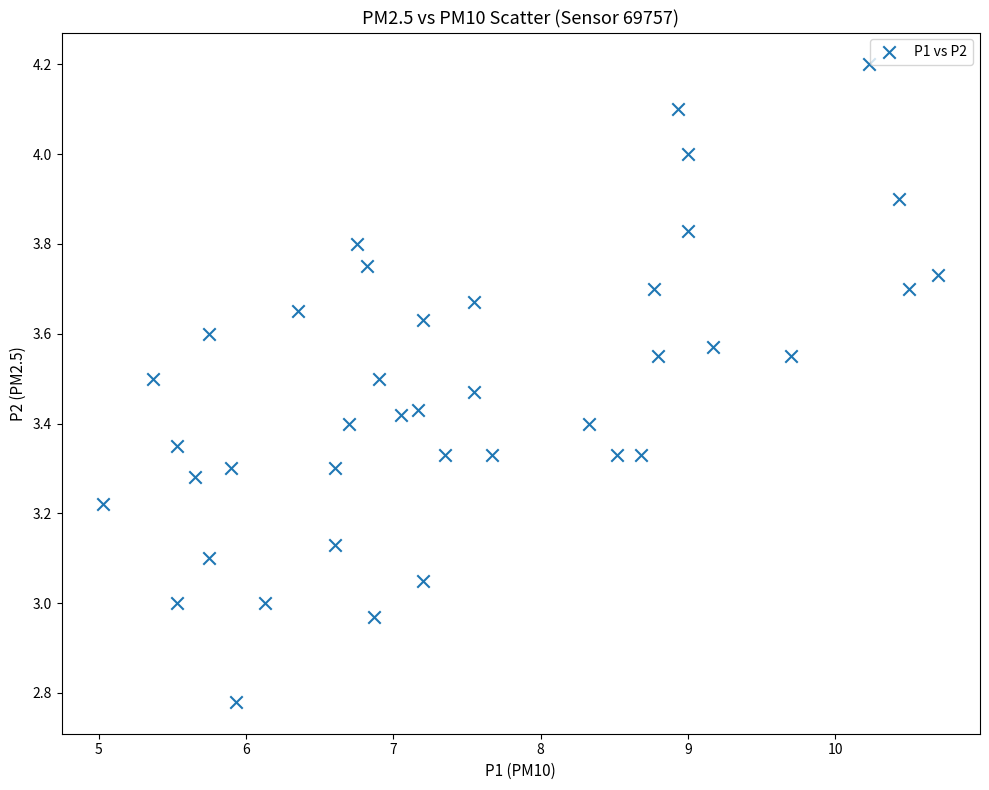

What is the range of Y values (max minus min)?

1.4